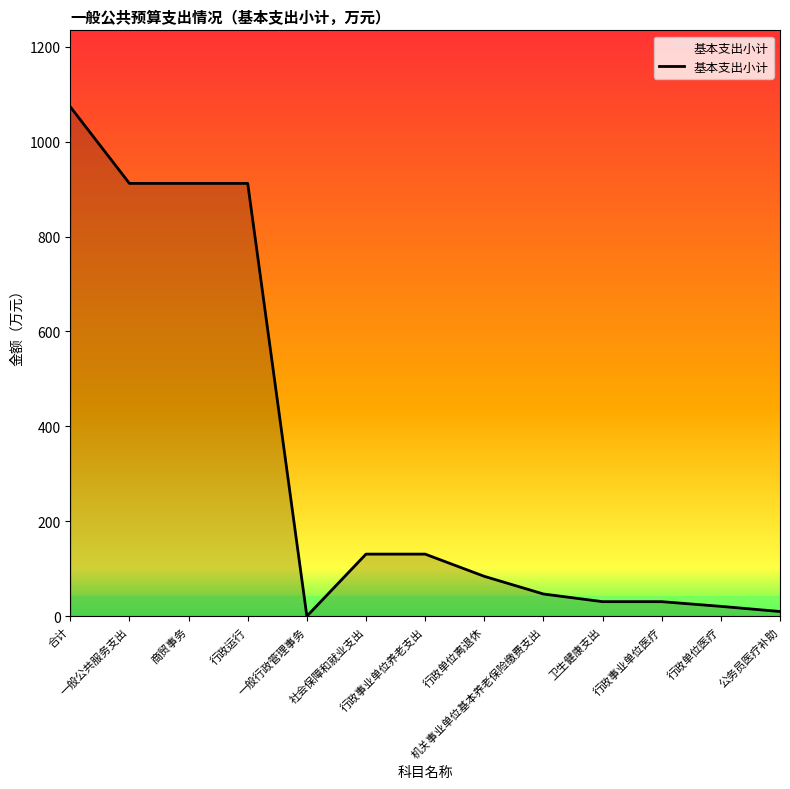

What is the difference between the maximum and minimum values?

1073.5